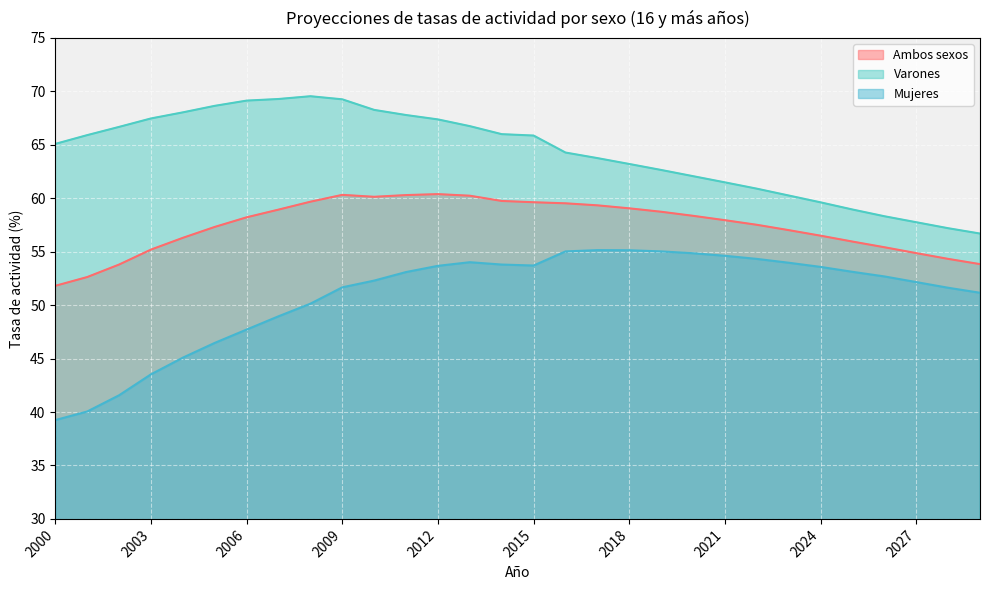

At which label is Mujeres closest to 47?

2005